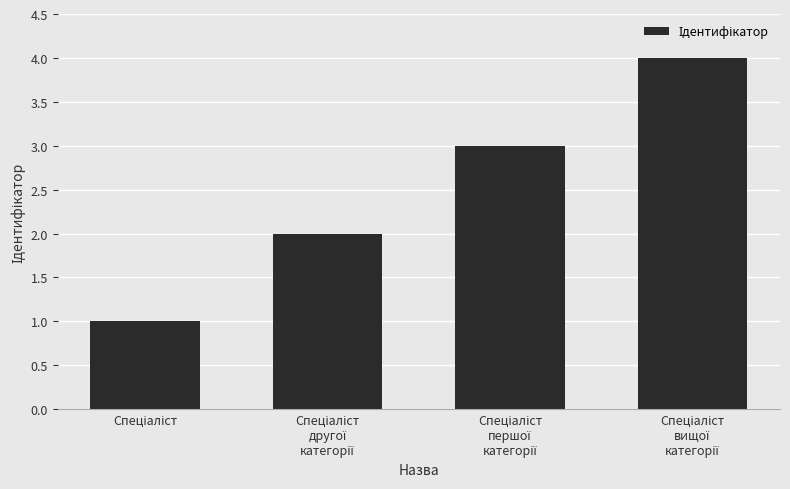

What is the maximum value shown in the chart?

4